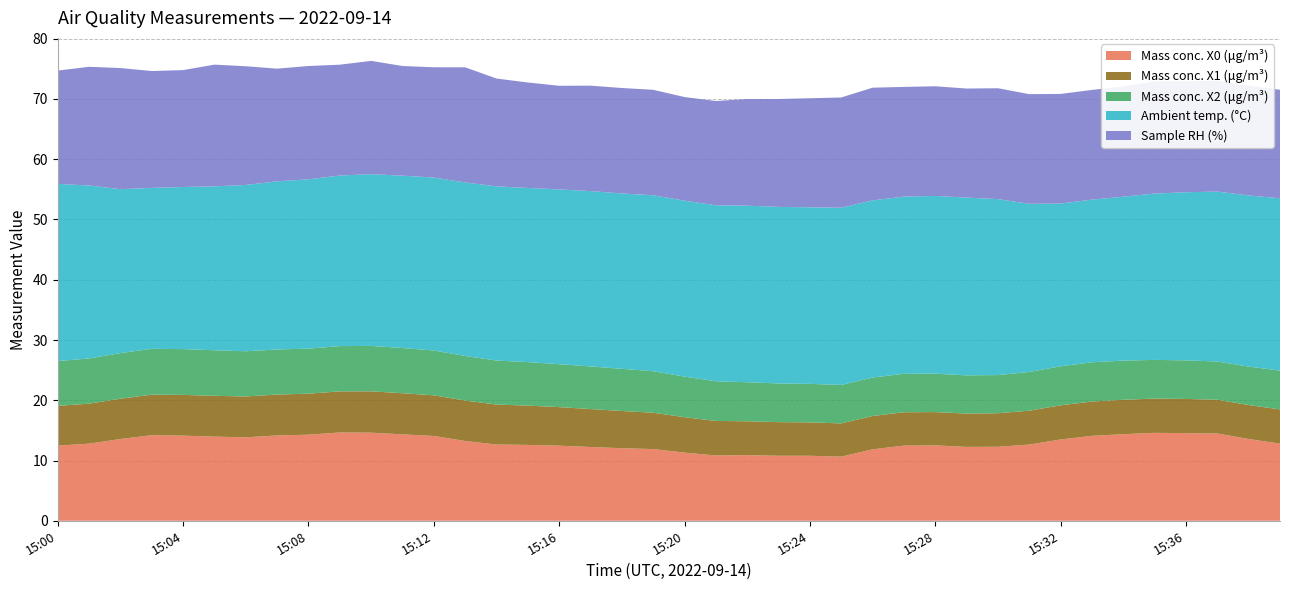

Reading right to left, extract all data points from this chart.

Mass conc. X0 (μg/m³): 15:39=12.8	15:38=13.6	15:37=14.5	15:36=14.6	15:35=14.6	15:34=14.4	15:33=14.1	15:32=13.5	15:31=12.7	15:30=12.3	15:29=12.3	15:28=12.5	15:27=12.5	15:26=11.9	15:25=10.6	15:24=10.8	15:23=10.8	15:22=10.9	15:21=10.8	15:20=11.3	15:19=11.9	15:18=12.0	15:17=12.2	15:16=12.5	15:15=12.6	15:14=12.7	15:13=13.2	15:12=14.1	15:11=14.3	15:10=14.6	15:09=14.7	15:08=14.3	15:07=14.2	15:06=13.8	15:05=14.0	15:04=14.1	15:03=14.2	15:02=13.6	15:01=12.8	15:00=12.5
Mass conc. X1 (μg/m³): 15:39=5.7	15:38=5.6	15:37=5.6	15:36=5.7	15:35=5.7	15:34=5.7	15:33=5.7	15:32=5.7	15:31=5.6	15:30=5.6	15:29=5.5	15:28=5.5	15:27=5.5	15:26=5.5	15:25=5.5	15:24=5.5	15:23=5.6	15:22=5.6	15:21=5.7	15:20=5.9	15:19=6.0	15:18=6.2	15:17=6.3	15:16=6.4	15:15=6.5	15:14=6.6	15:13=6.7	15:12=6.8	15:11=6.8	15:10=6.9	15:09=6.8	15:08=6.8	15:07=6.8	15:06=6.8	15:05=6.8	15:04=6.8	15:03=6.7	15:02=6.7	15:01=6.6	15:00=6.6
Mass conc. X2 (μg/m³): 15:39=6.4	15:38=6.4	15:37=6.3	15:36=6.4	15:35=6.4	15:34=6.5	15:33=6.5	15:32=6.5	15:31=6.4	15:30=6.3	15:29=6.3	15:28=6.4	15:27=6.4	15:26=6.4	15:25=6.4	15:24=6.4	15:23=6.4	15:22=6.5	15:21=6.6	15:20=6.7	15:19=6.9	15:18=7.0	15:17=7.1	15:16=7.1	15:15=7.2	15:14=7.3	15:13=7.4	15:12=7.4	15:11=7.5	15:10=7.5	15:09=7.5	15:08=7.5	15:07=7.5	15:06=7.5	15:05=7.6	15:04=7.6	15:03=7.6	15:02=7.6	15:01=7.5	15:00=7.4
Ambient temp. (°C): 15:39=28.6	15:38=28.4	15:37=28.2	15:36=27.9	15:35=27.6	15:34=27.2	15:33=27.0	15:32=27.0	15:31=27.9	15:30=29.2	15:29=29.5	15:28=29.5	15:27=29.4	15:26=29.4	15:25=29.4	15:24=29.3	15:23=29.3	15:22=29.3	15:21=29.2	15:20=29.2	15:19=29.2	15:18=29.1	15:17=29.1	15:16=29.0	15:15=28.9	15:14=28.9	15:13=28.8	15:12=28.7	15:11=28.6	15:10=28.5	15:09=28.3	15:08=28.1	15:07=27.9	15:06=27.6	15:05=27.2	15:04=26.9	15:03=26.7	15:02=27.2	15:01=28.7	15:00=29.4
Sample RH (%): 15:39=18.0	15:38=18.2	15:37=18.4	15:36=18.4	15:35=18.6	15:34=18.3	15:33=18.2	15:32=18.2	15:31=18.2	15:30=18.4	15:29=18.1	15:28=18.2	15:27=18.2	15:26=18.7	15:25=18.3	15:24=18.1	15:23=17.9	15:22=17.7	15:21=17.3	15:20=17.2	15:19=17.5	15:18=17.5	15:17=17.5	15:16=17.2	15:15=17.5	15:14=17.9	15:13=19.1	15:12=18.3	15:11=18.2	15:10=18.8	15:09=18.4	15:08=18.8	15:07=18.7	15:06=19.7	15:05=20.2	15:04=19.4	15:03=19.4	15:02=20.1	15:01=19.7	15:00=18.8